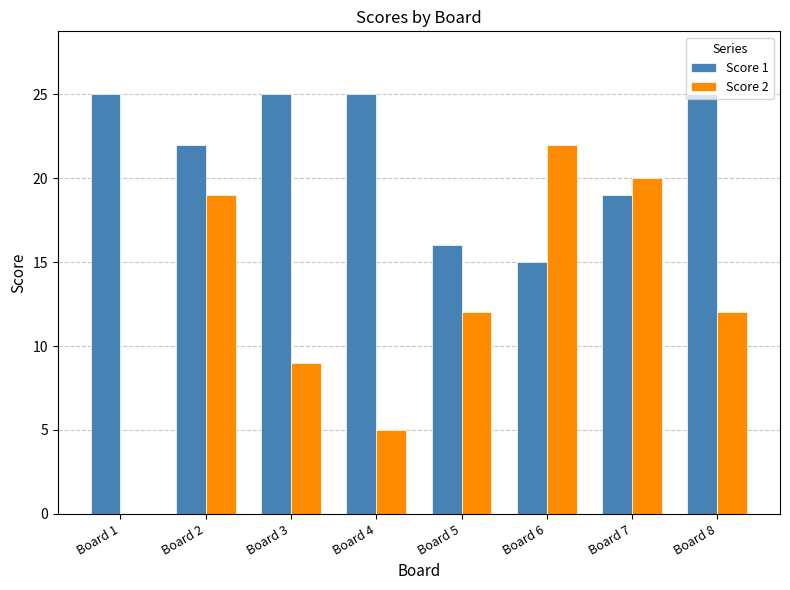

True or false: Score 2 has a value of 38 at Board 6.

False